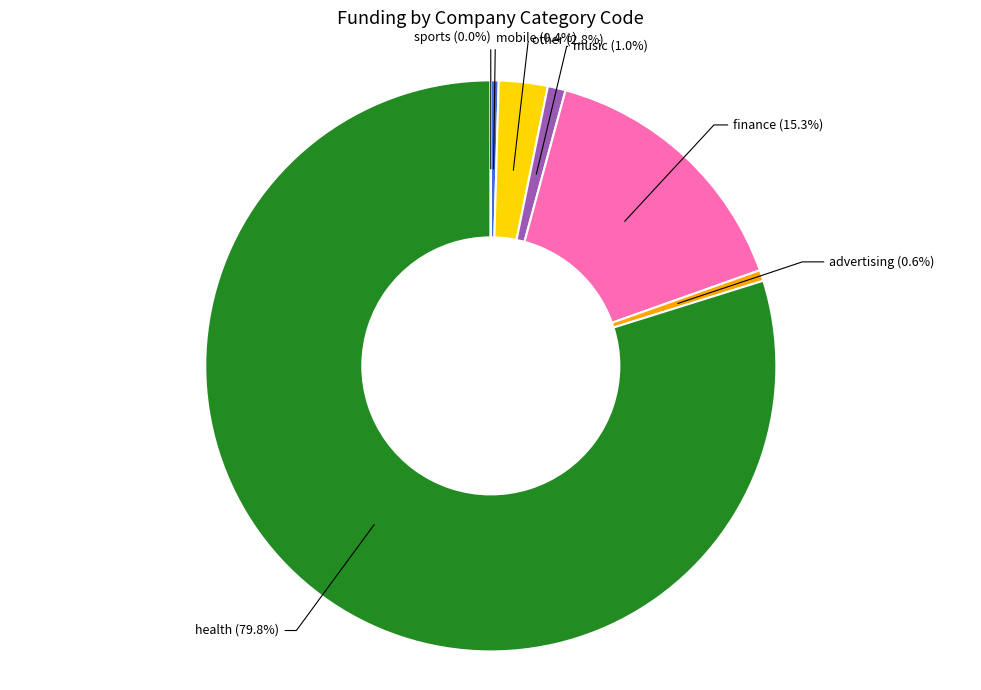

To the nearest percent, what is the average slice percentage?

14%